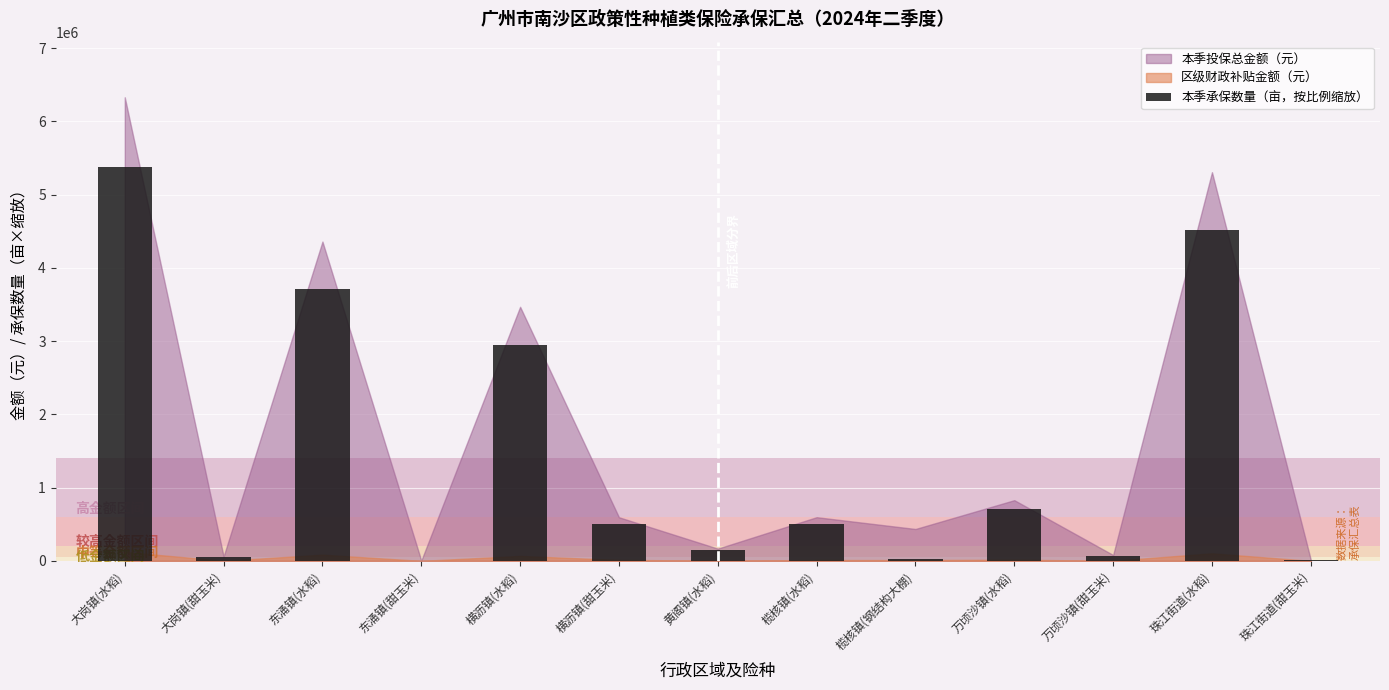

Is it true that the value at 大岗镇(水稻) is 5378766.0?

True